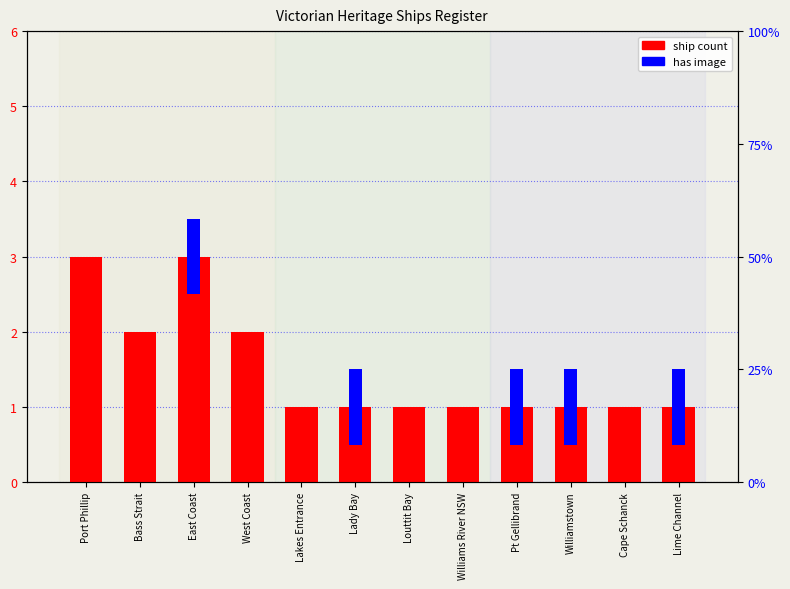

Is it true that has image equals 0 at West Coast?

True